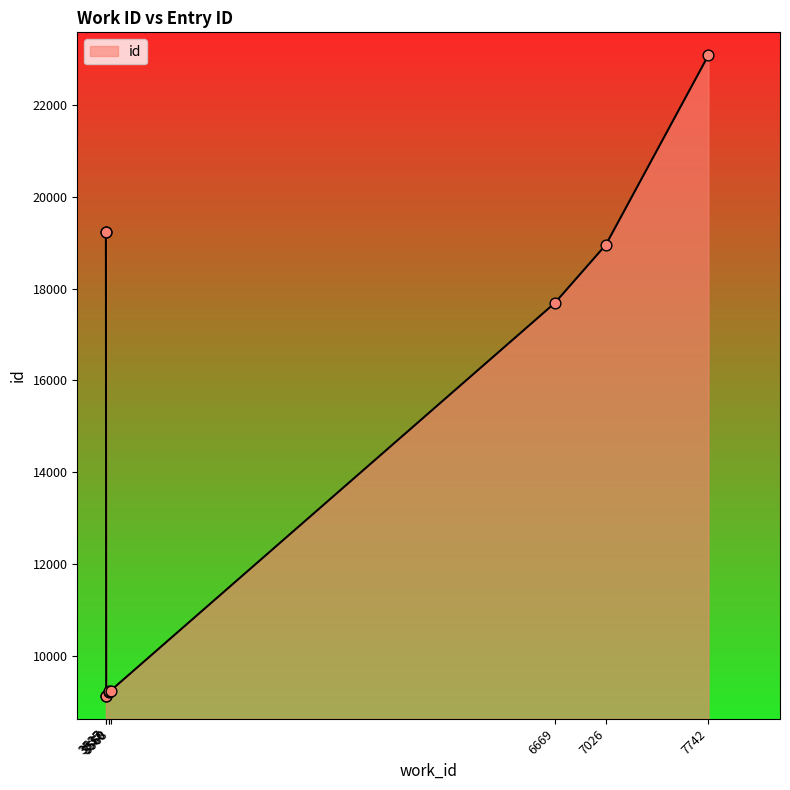

Which has a higher value, 3535 or 3537?

3535